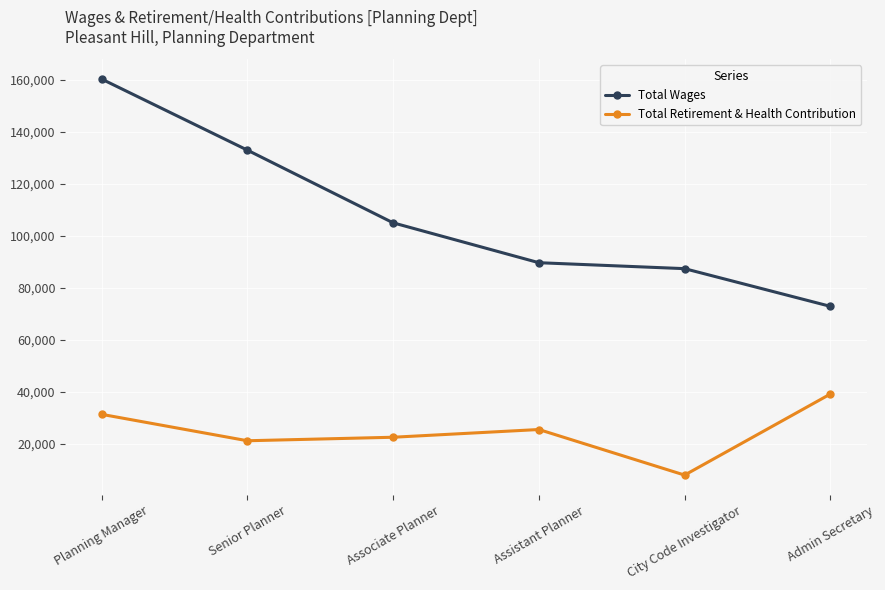

True or false: Total Wages and Total Retirement & Health Contribution cross at least once.

False